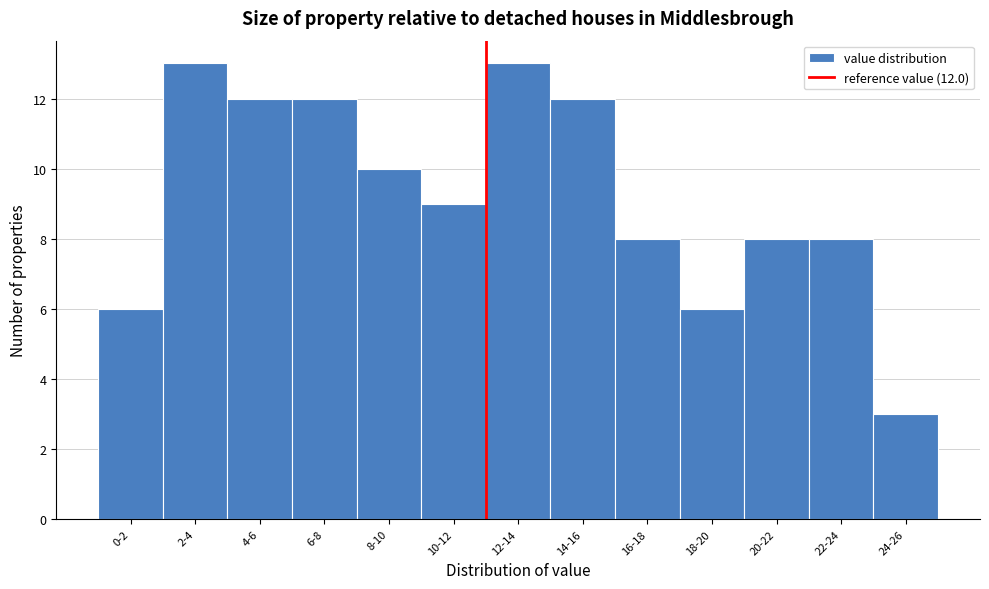

Reading left to right, transcribe all the data shown in this chart.

6	13	12	12	10	9	13	12	8	6	8	8	3